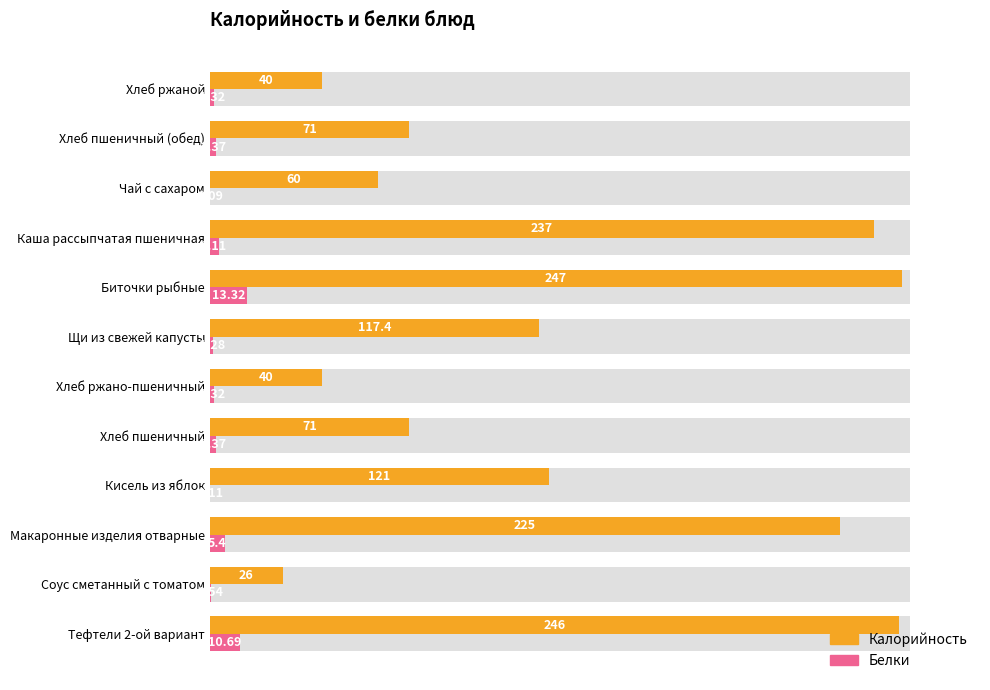

Which series has the largest total across all categories?

Калорийность